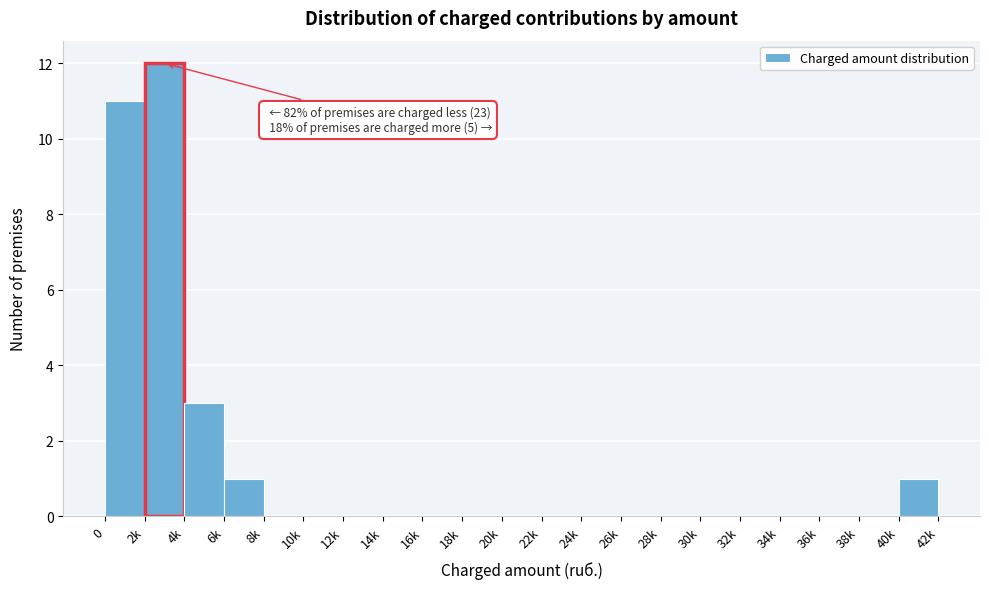

Reading left to right, extract all data points from this chart.

0=11	2k=12	4k=3	6k=1	8k=0	10k=0	12k=0	14k=0	16k=0	18k=0	20k=0	22k=0	24k=0	26k=0	28k=0	30k=0	32k=0	34k=0	36k=0	38k=0	40k=1